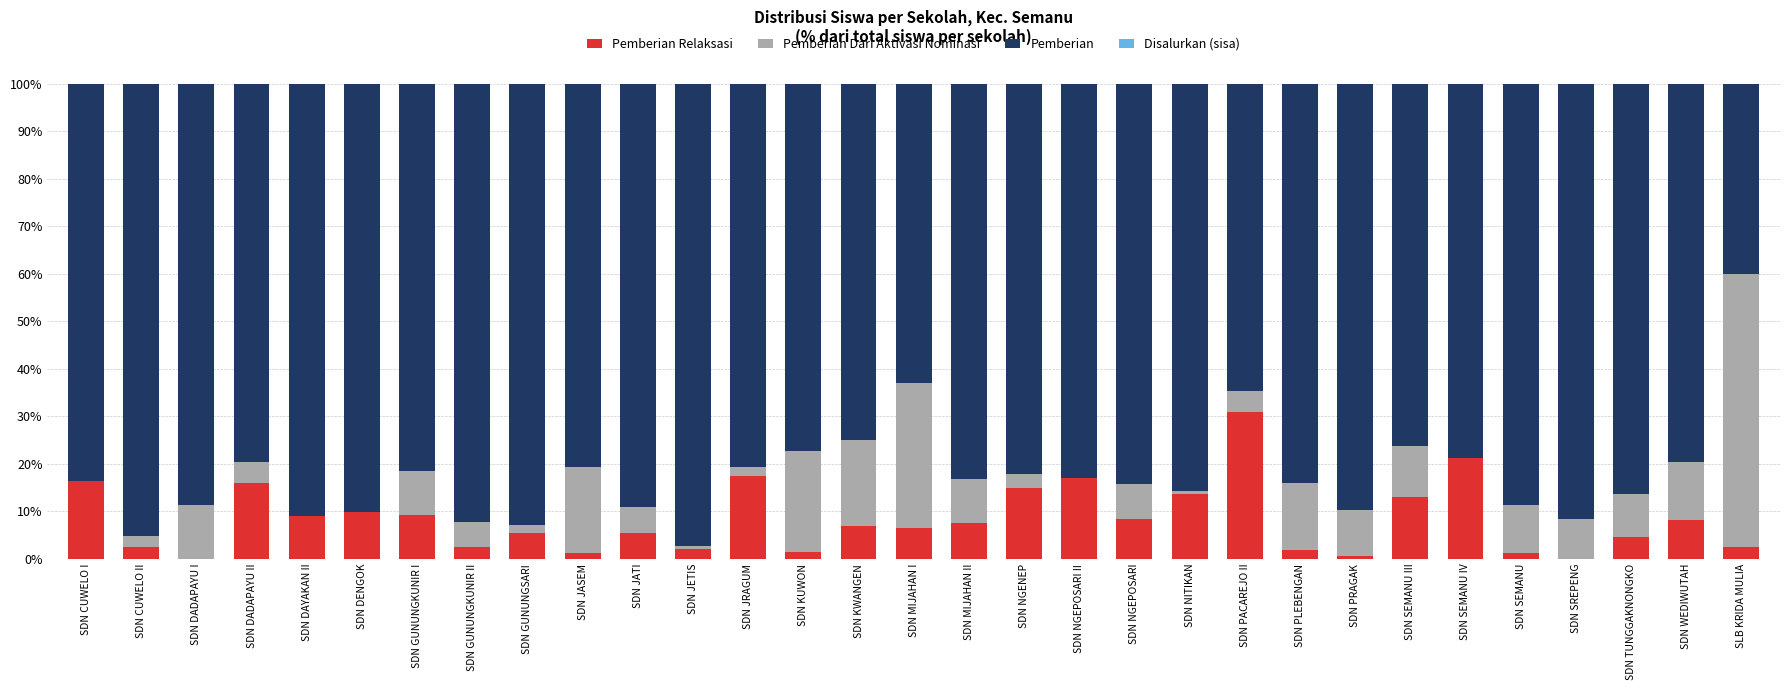

What is the total value across all series at SDN JATI?

100.0